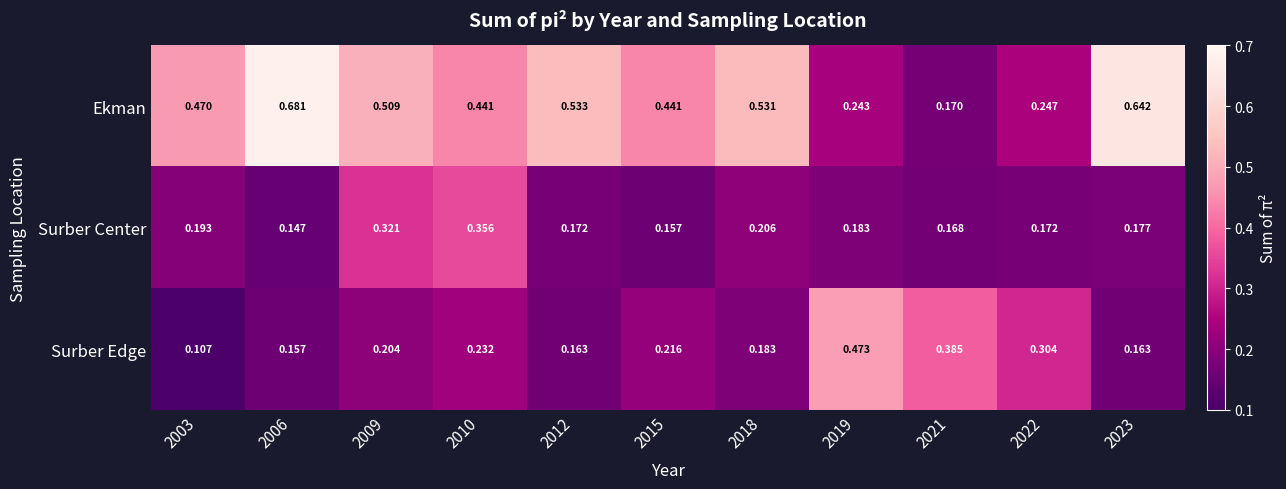

At 2010, list the series in order from largest to smallest.

Ekman, Surber Center, Surber Edge